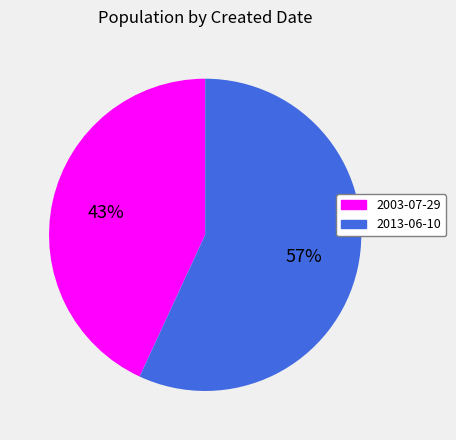

Combined, do 2013-06-10 and 2003-07-29 account for over 50%?

Yes